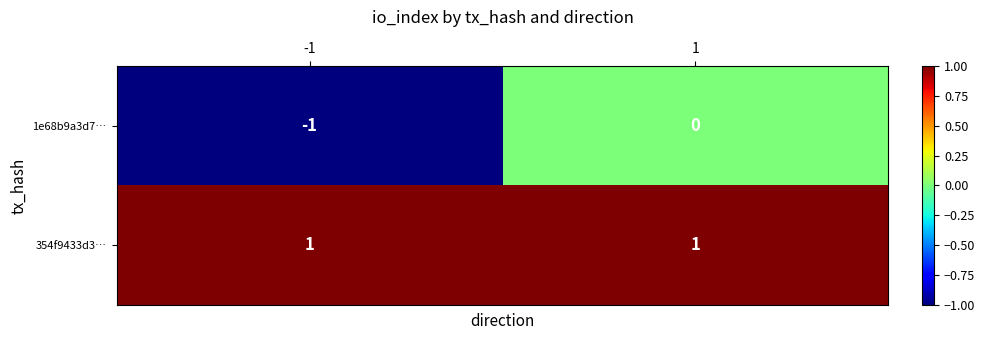

True or false: 354f9433d3… has a value of 0 at -1.

False